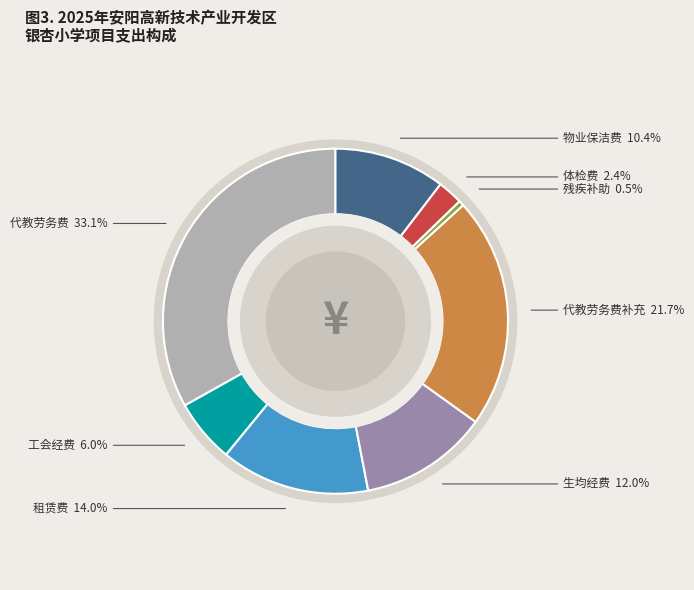

To the nearest percent, what is the difference between the 银杏小学2025年工会经费 and 银杏小学2025年教工体检费 slice percentages?

4%